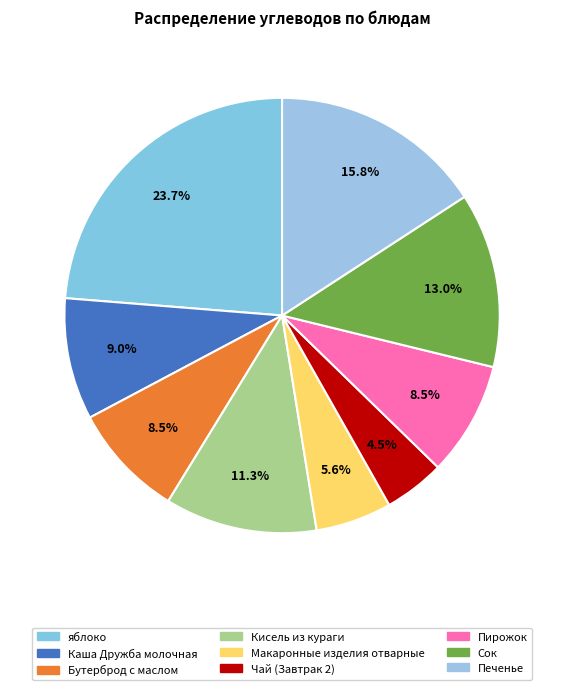

How many slices are in this pie chart?

9